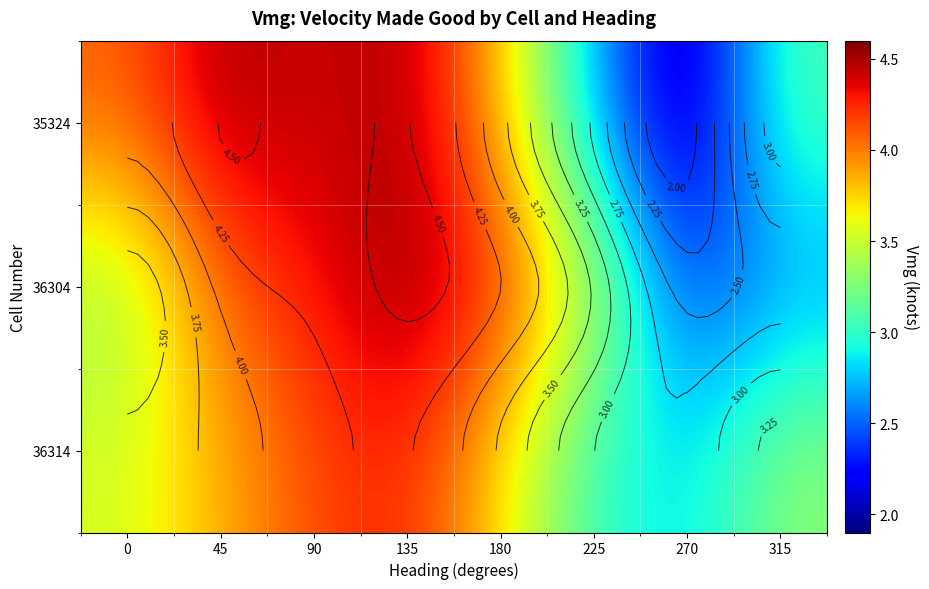

What is the difference between the second highest and minimum values in the 35324 series?

2.6